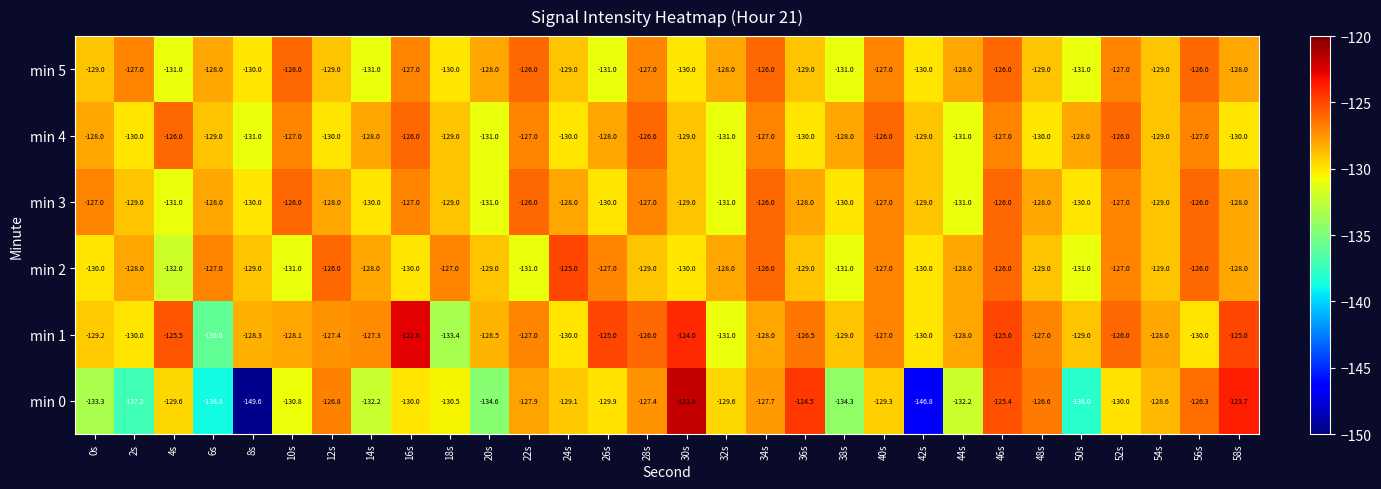

Which series has the largest total across all categories?

min 1